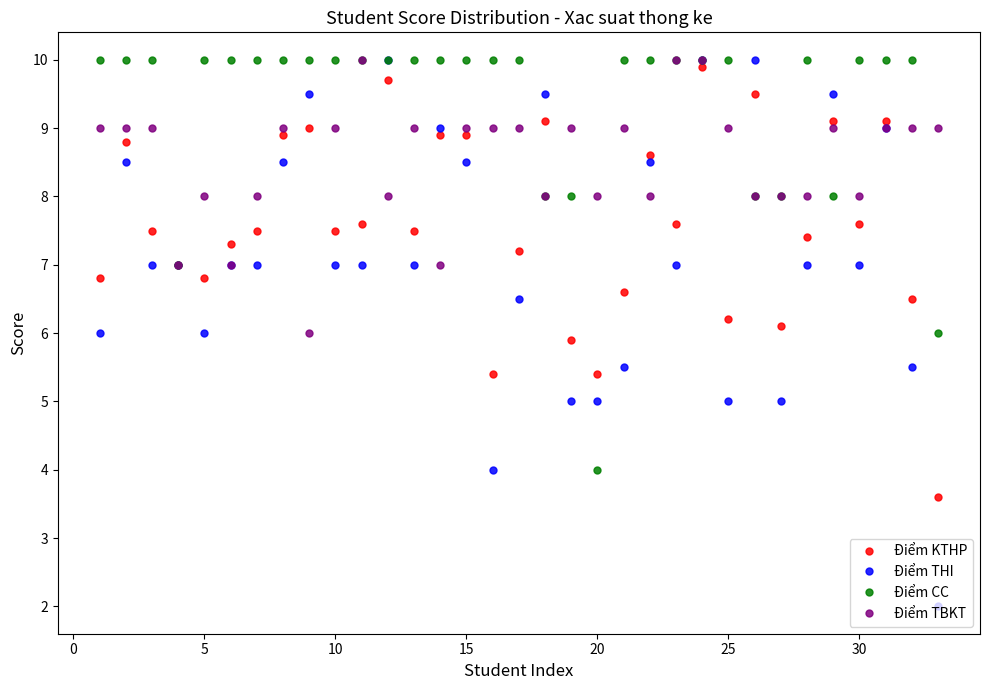

Which series has the largest total across all categories?

Điểm CC